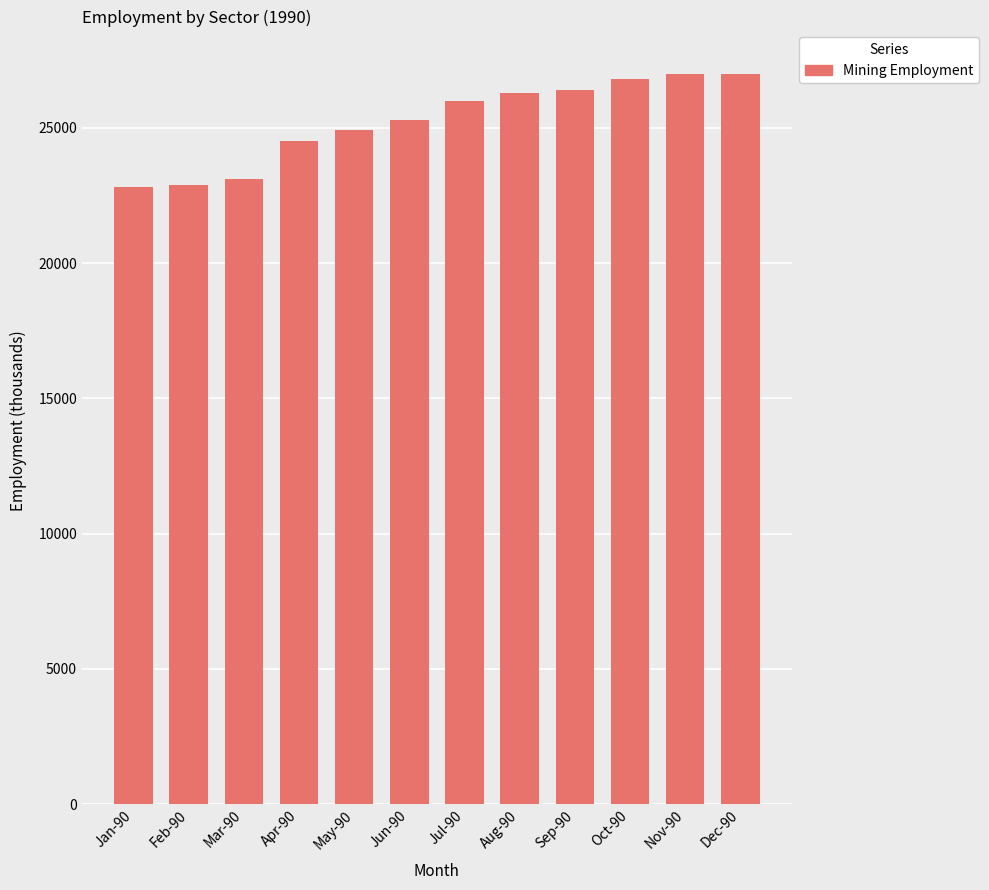

Which has a higher value, Nov-90 or Feb-90?

Nov-90